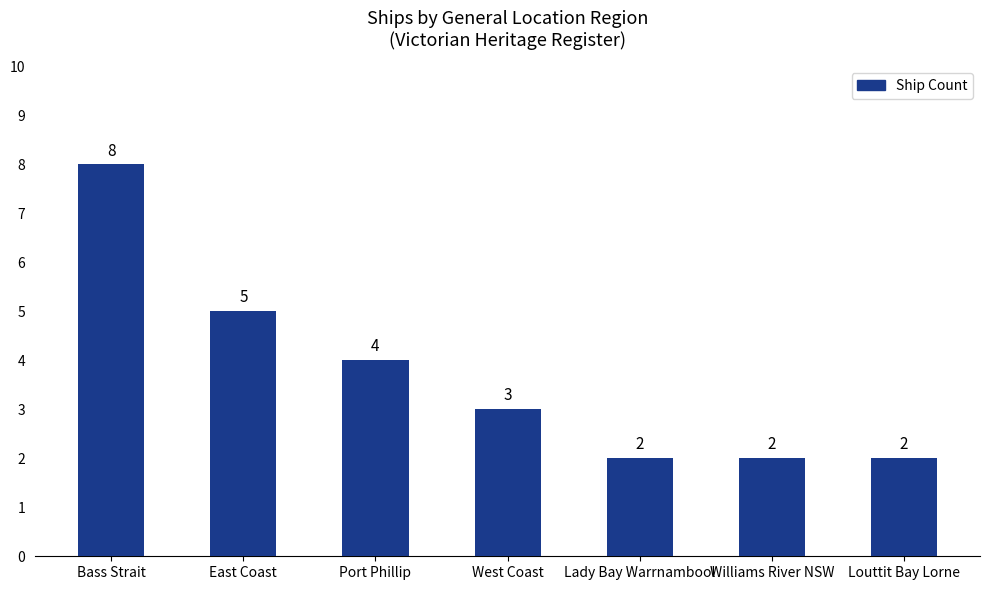

What is the label of the 4th bar from the right?

West Coast